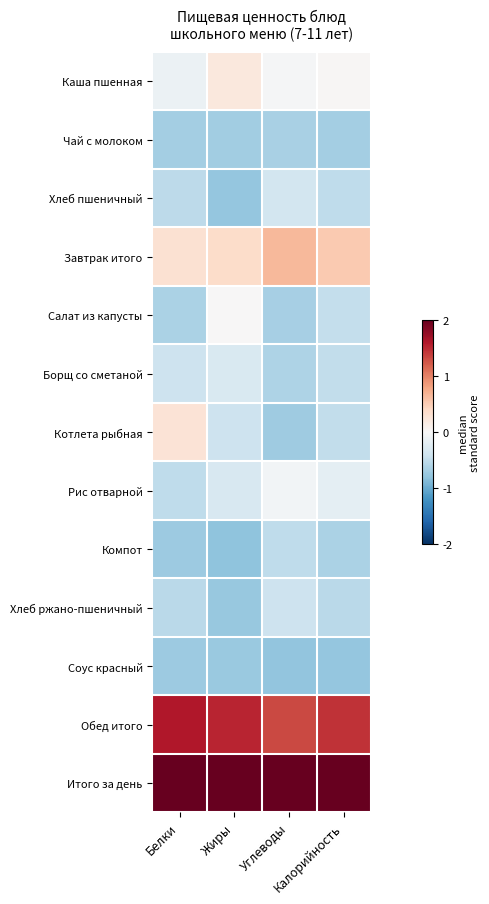

Count the number of categories in the chart.

4